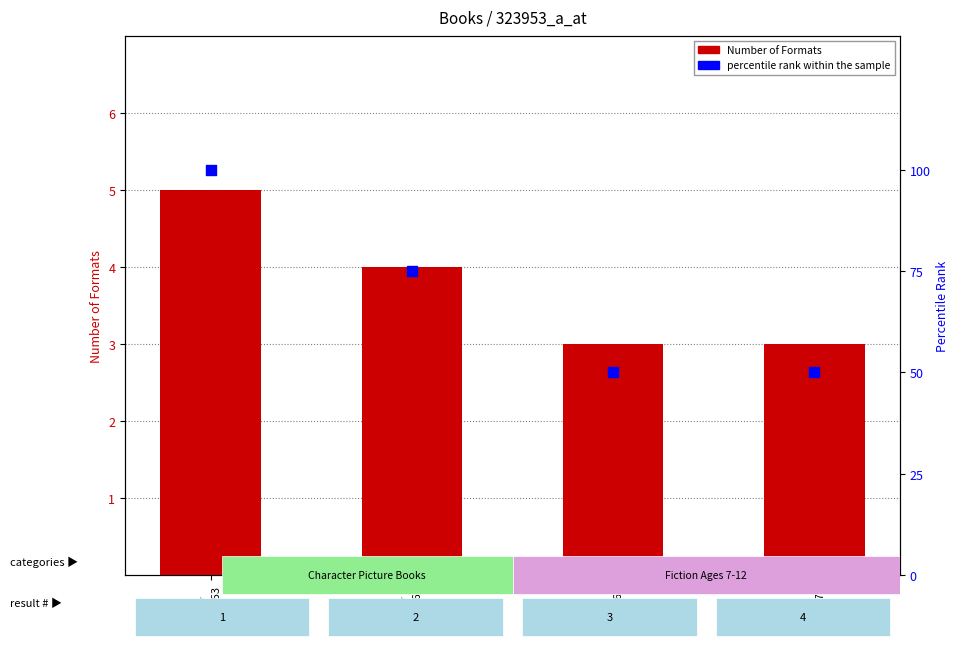

What are all the series names shown in the legend?

Number of Formats, percentile rank within the sample